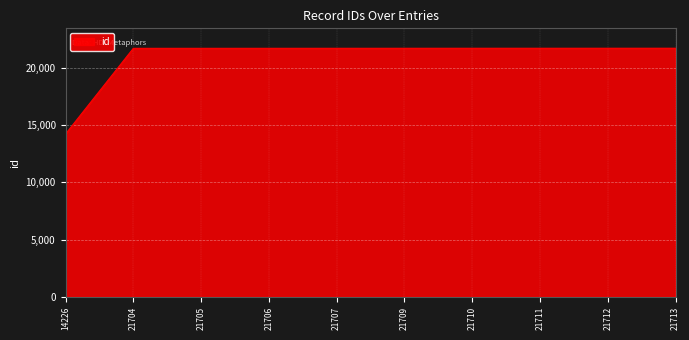

How many lines are shown in the chart?

1